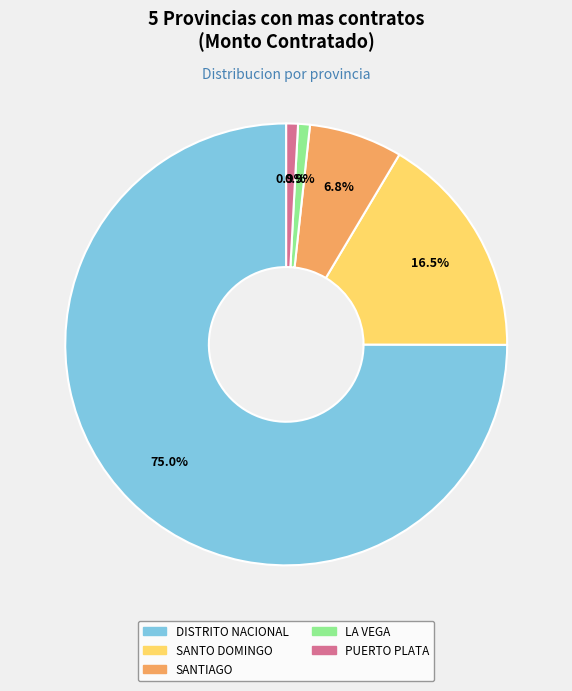

True or false: PUERTO PLATA accounts for 7% of the total.

False